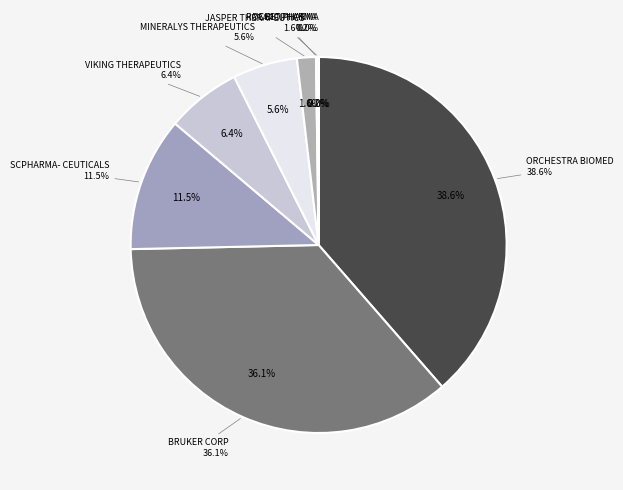

Count the number of slices in the pie.

8